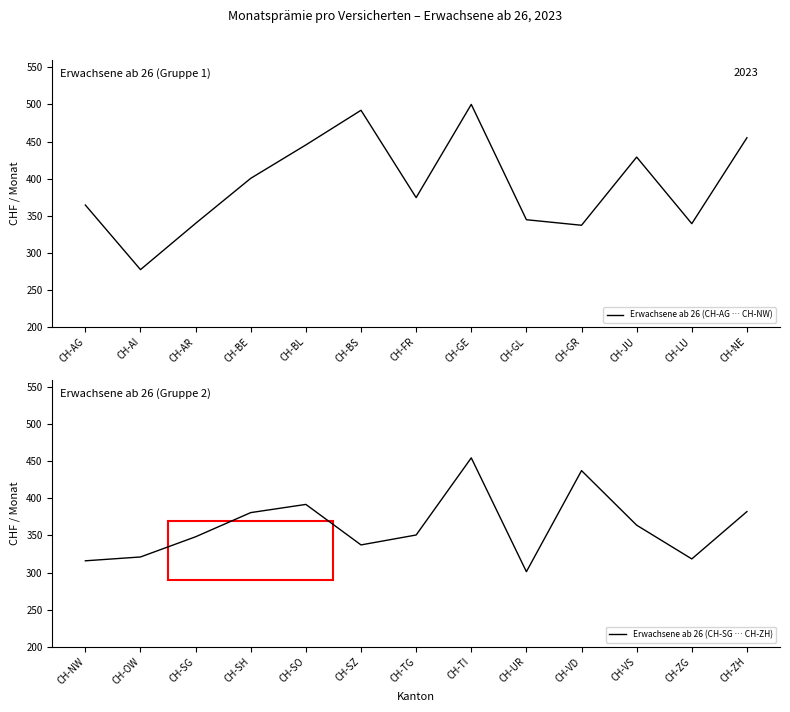

Is it true that Erwachsene ab 26 (CH-AG … CH-NW) equals 658.4 at CH-BS?

False